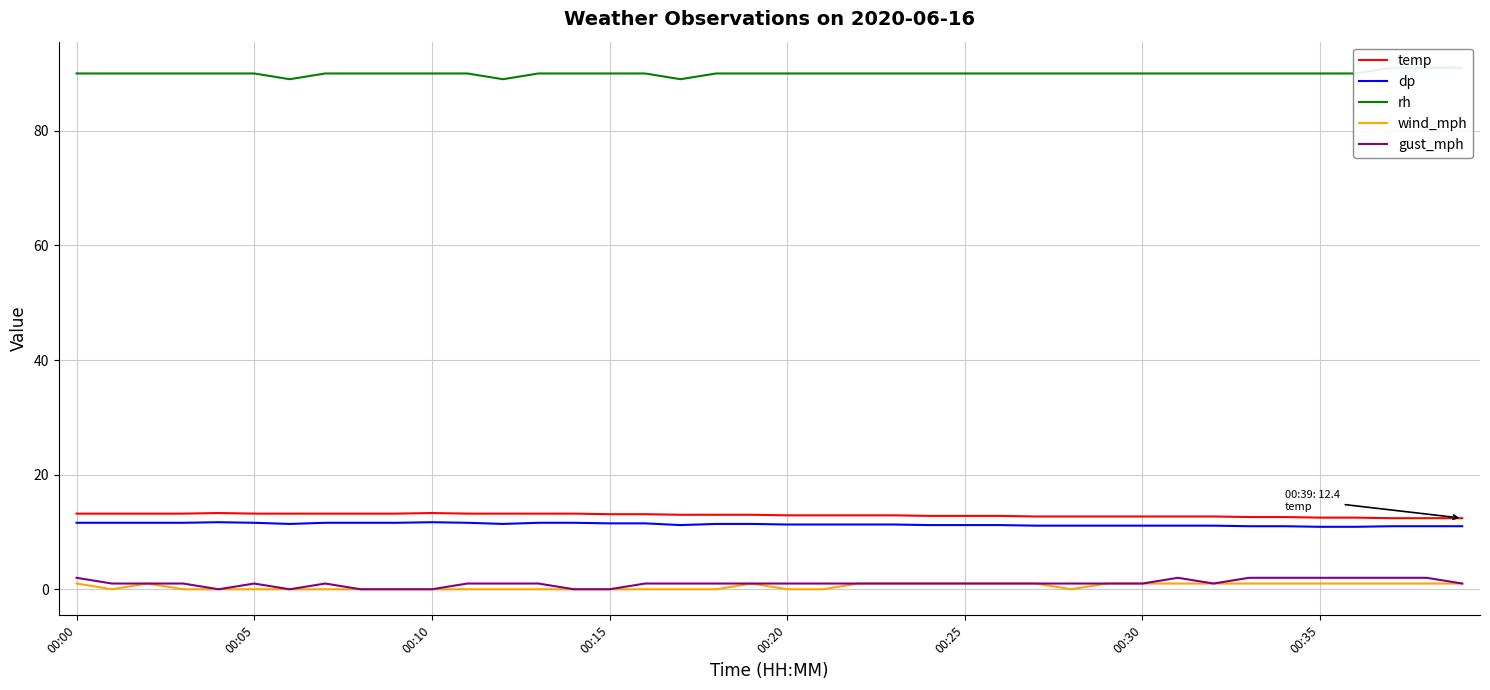

What are all the series names shown in the legend?

temp, dp, rh, wind_mph, gust_mph